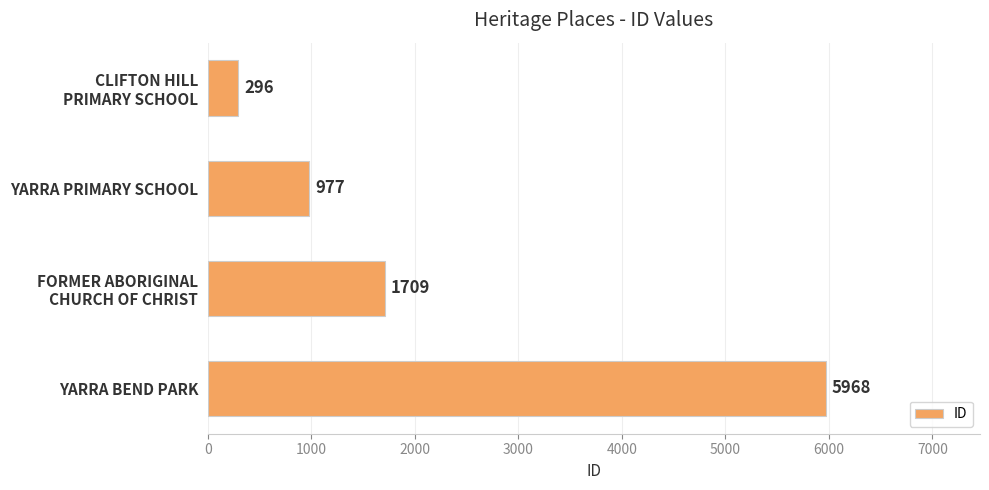

What is the maximum value shown in the chart?

5968